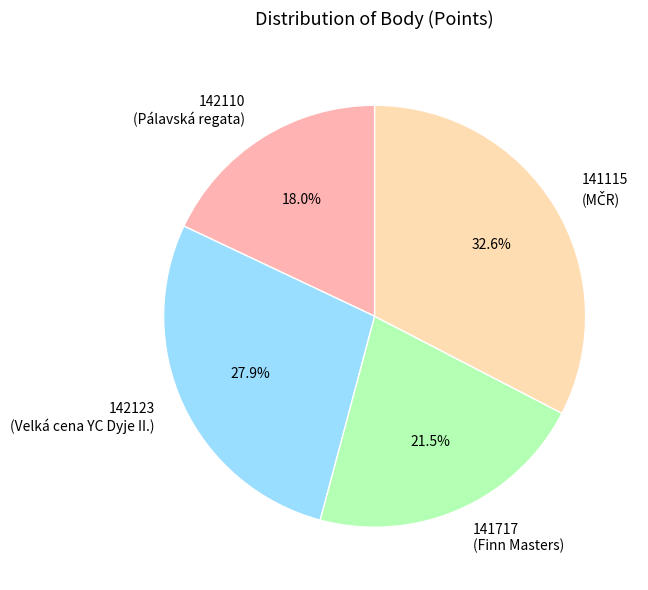

How many segments does this pie chart have?

4